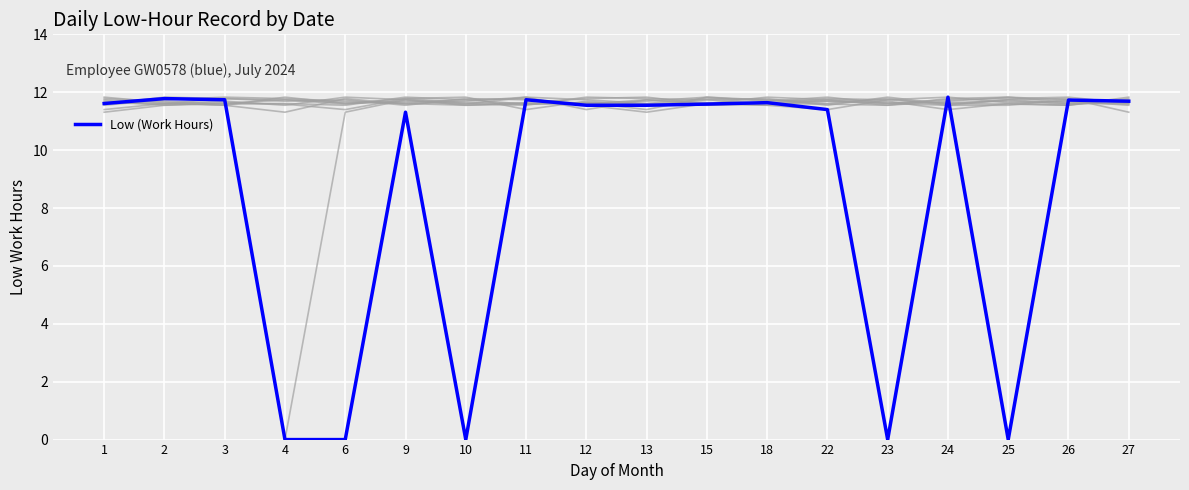

How many lines are shown in the chart?

11